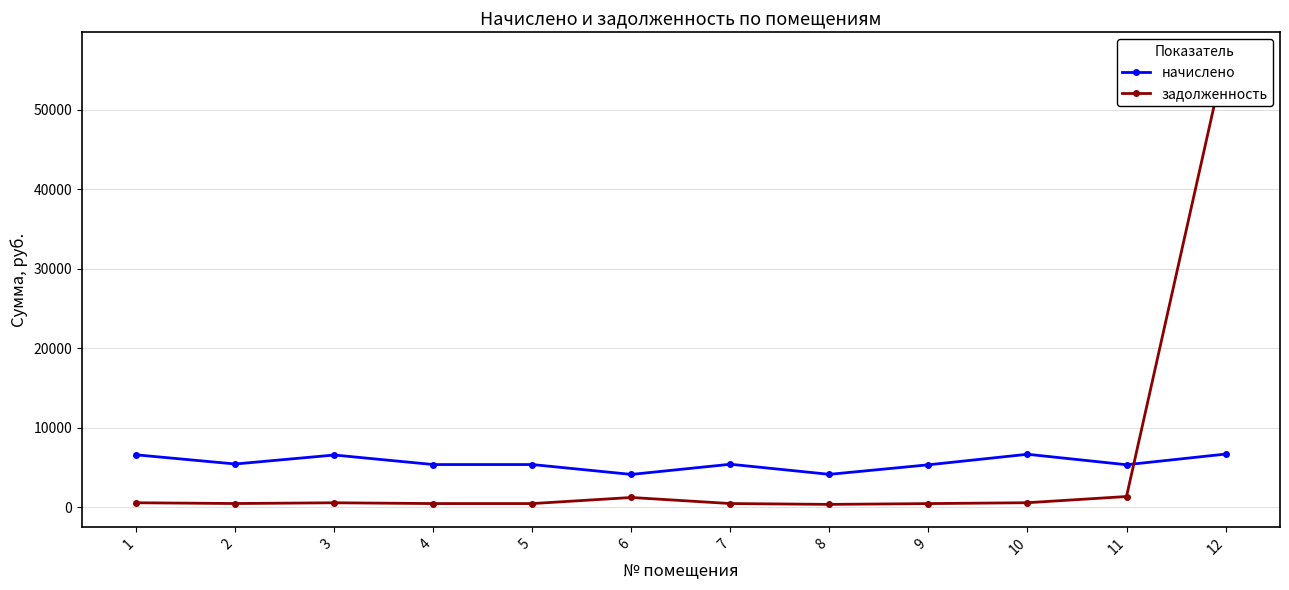

How many distinct data groups are displayed?

2